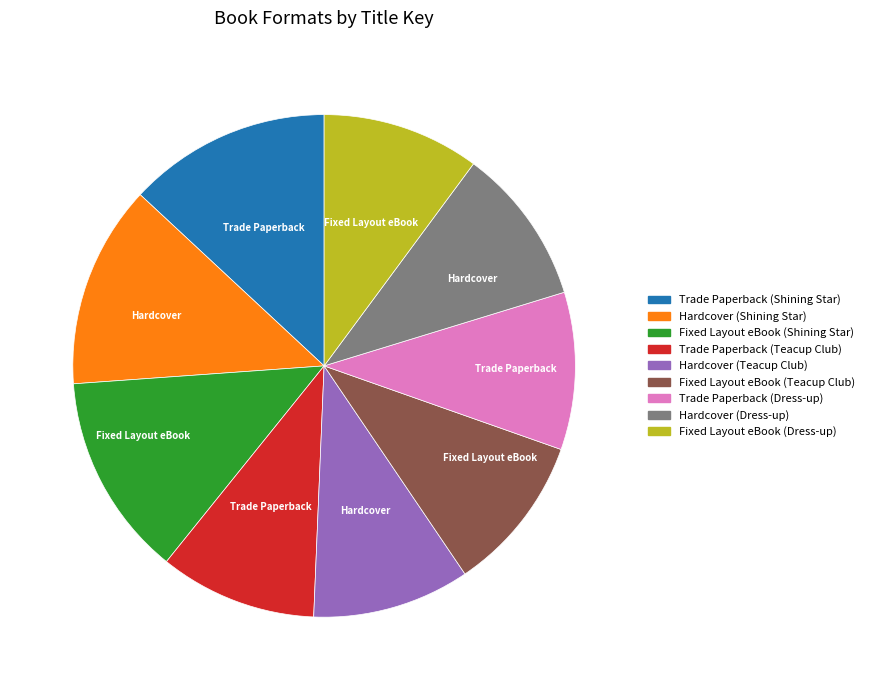

The Fixed Layout eBook (Shining Star) slice represents 13% of the pie. True or false?

True